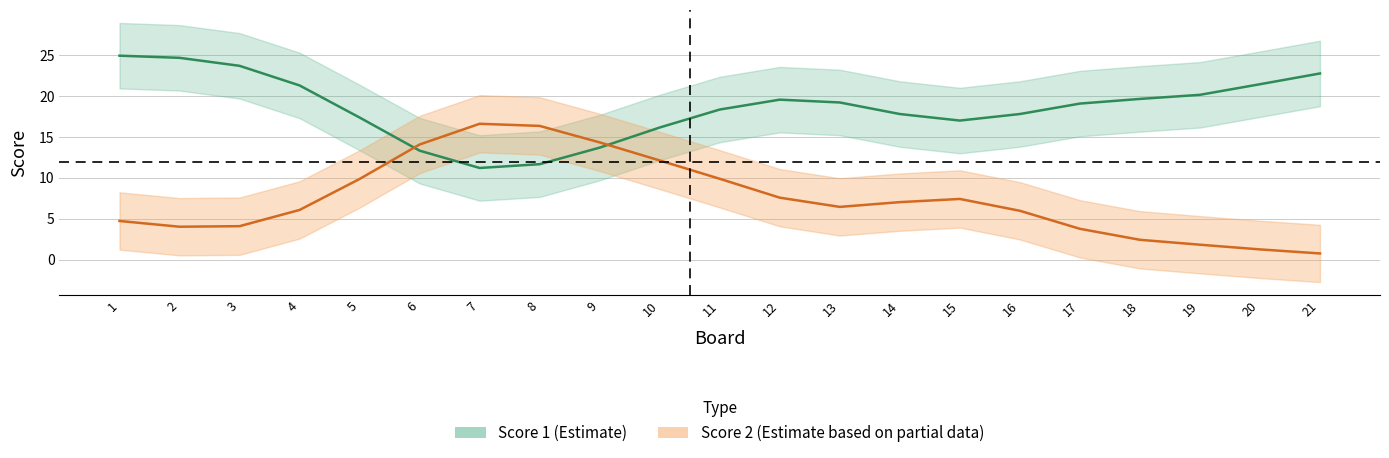

What is the spread (max minus min) of values at 18?

24